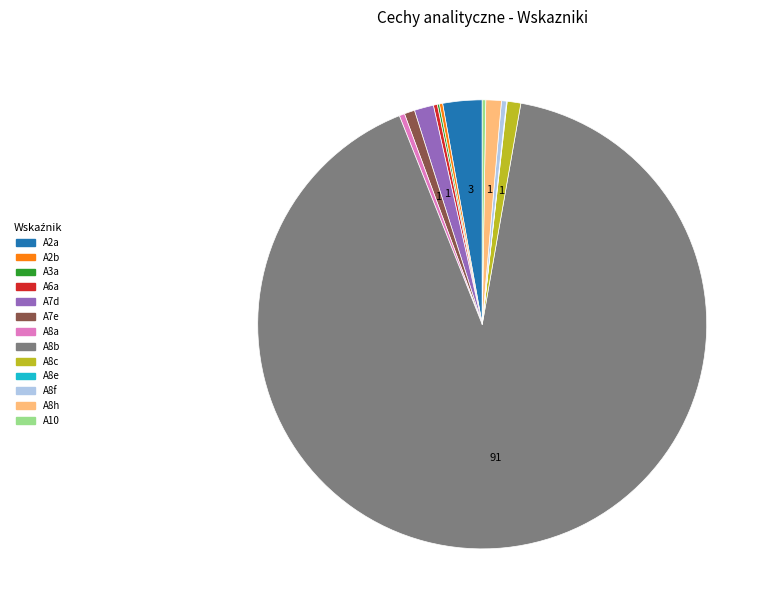

Which slice is the largest?

A8b